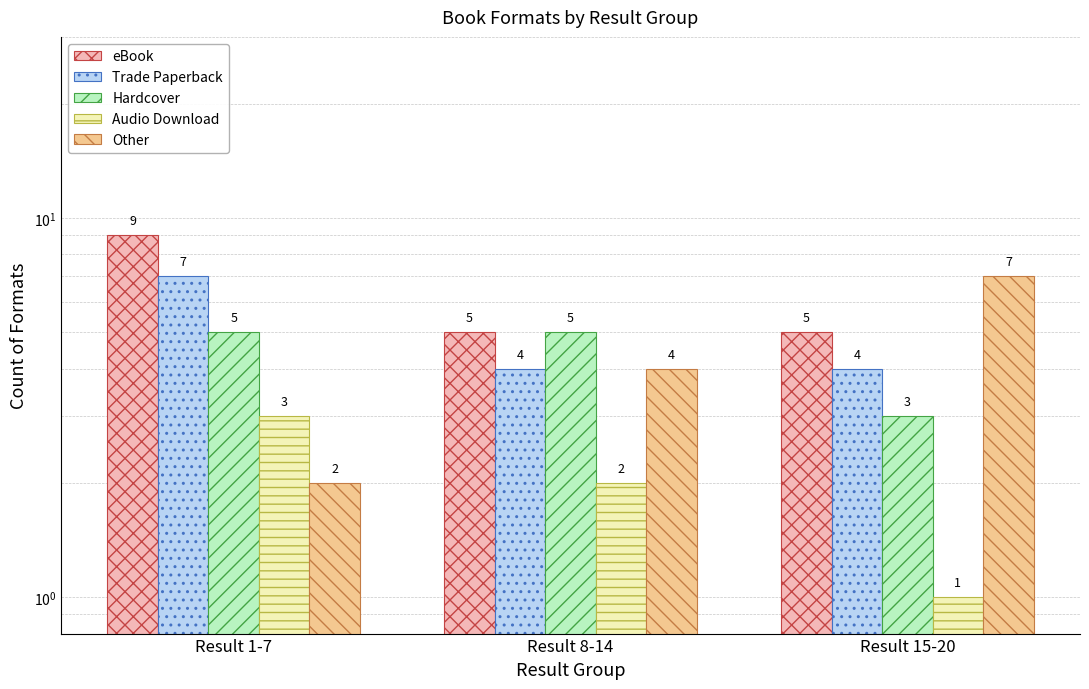

What is the sum of the Hardcover values at Result 15-20 and Result 8-14?

8